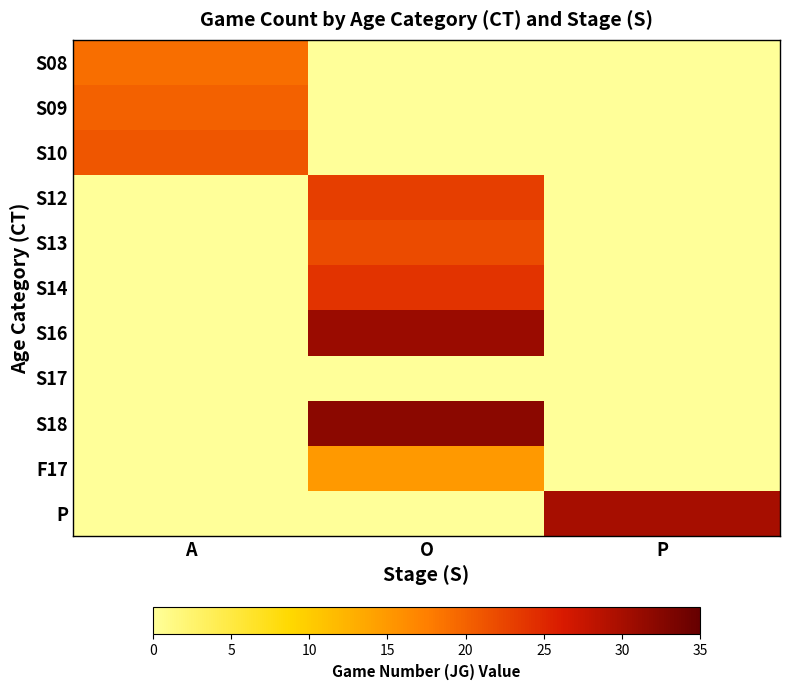

Between A and P, which series saw the biggest shift?

P